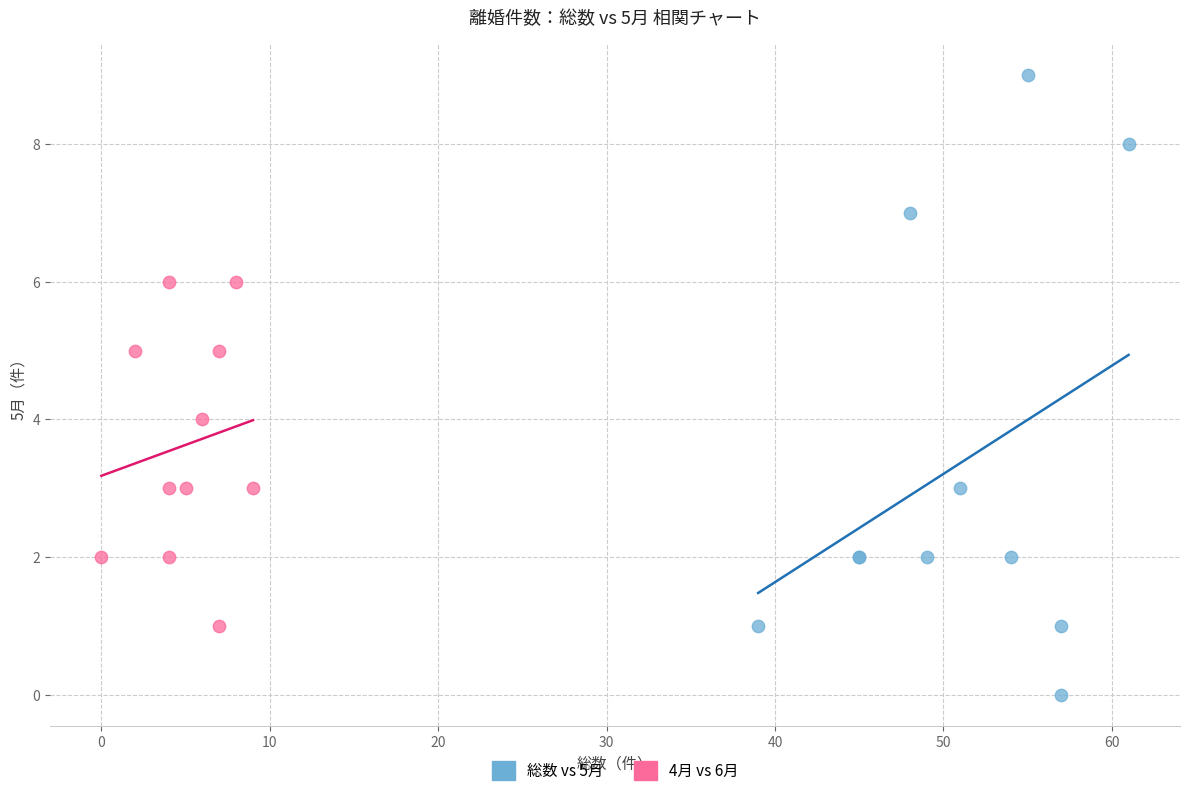

Which series contains the lowest Y value?

総数 vs 5月